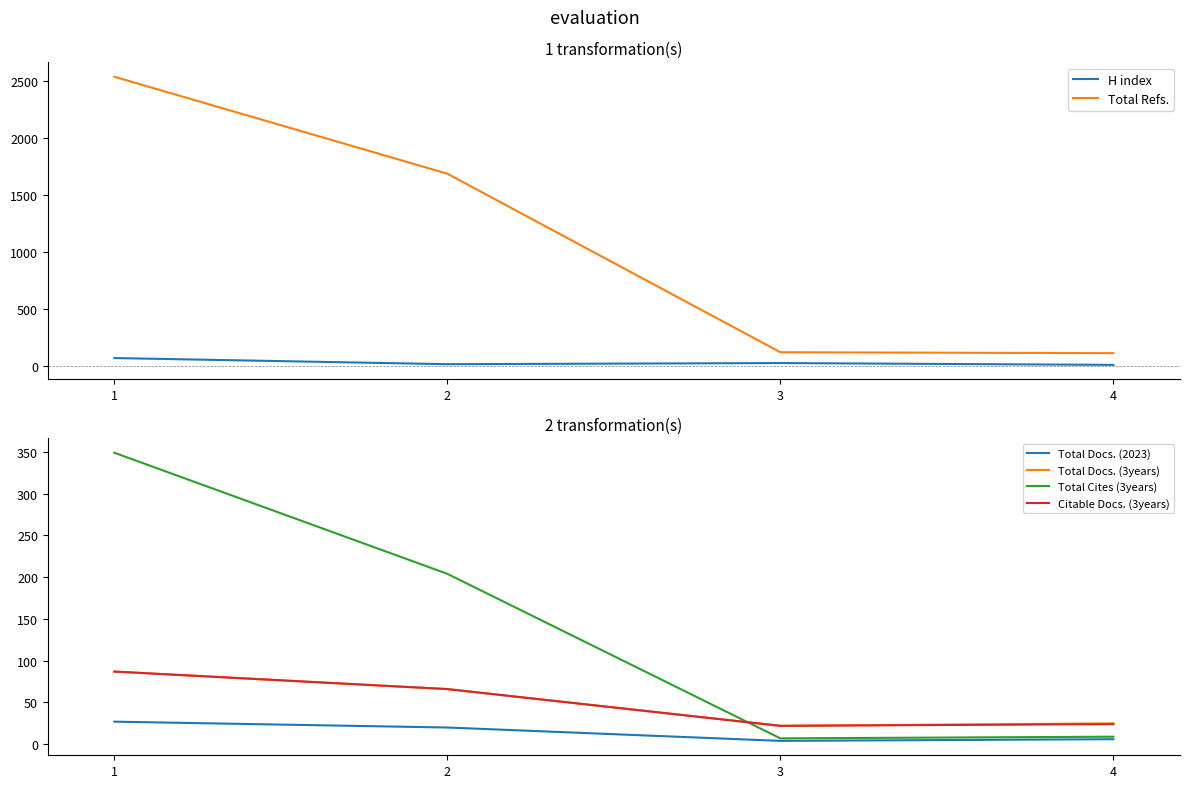

The Total Docs. (2023) series shows 6 at 4. True or false?

True